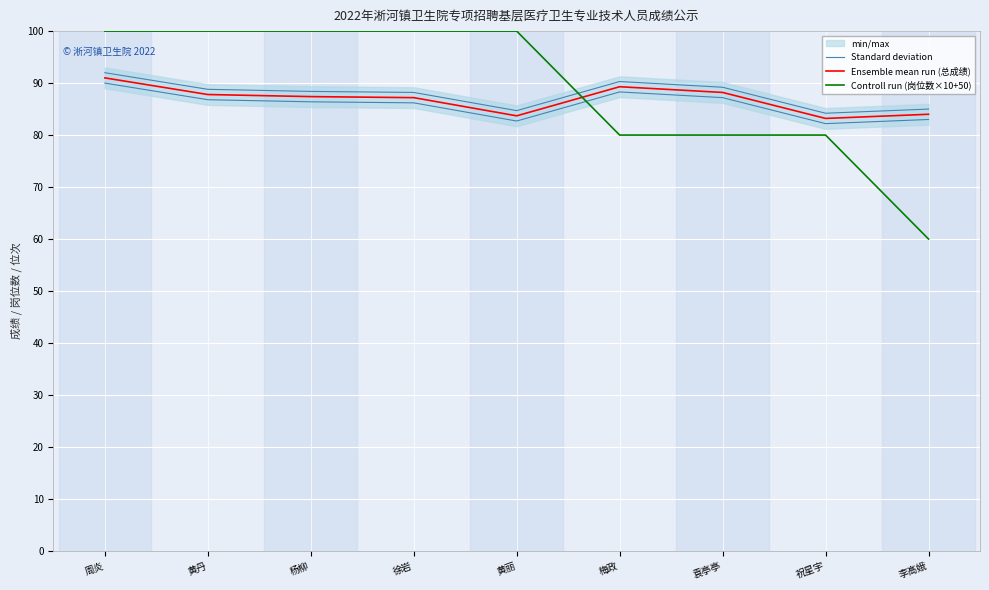

What is the smallest value displayed?

60.0